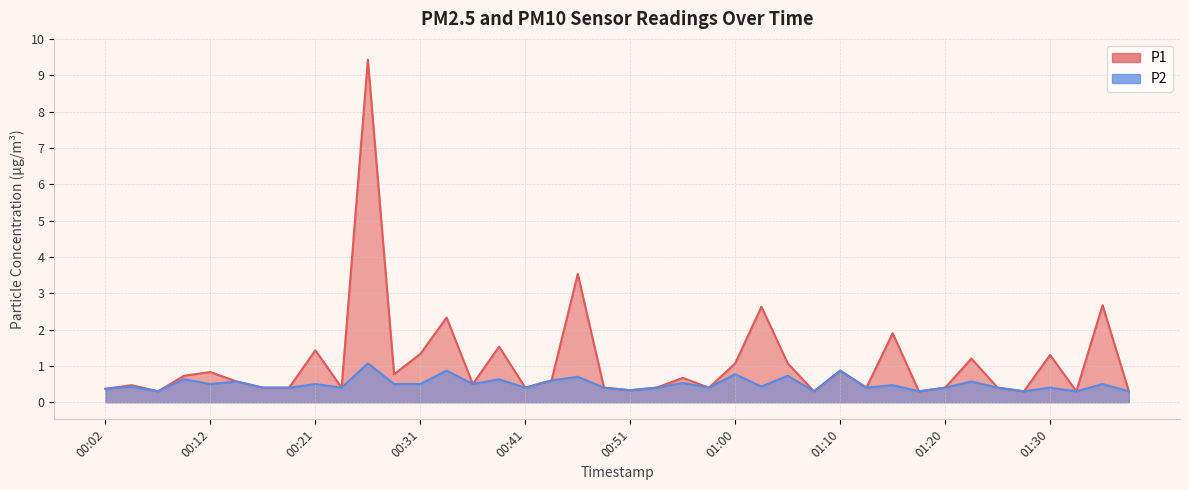

In P2, how many points are lower than both neighbors (excluding endpoints)?

13